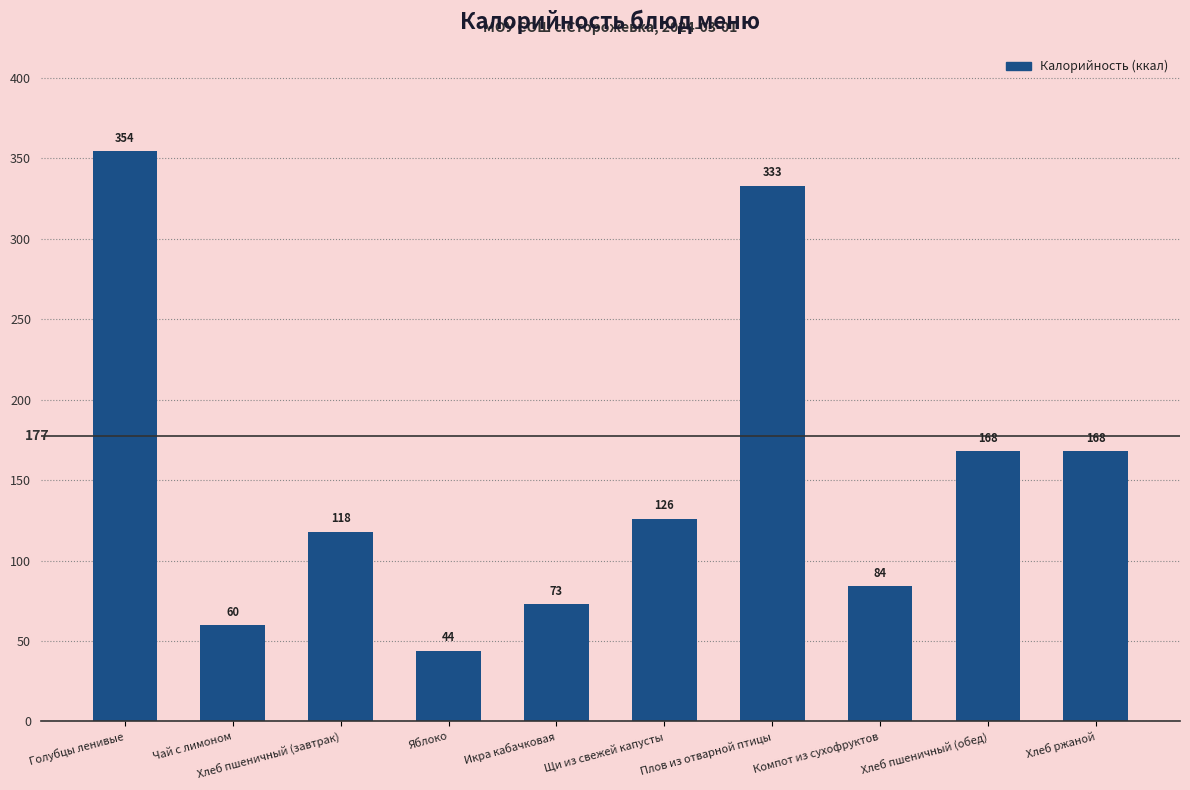

Which has a higher value, Компот из сухофруктов or Чай с лимоном?

Компот из сухофруктов